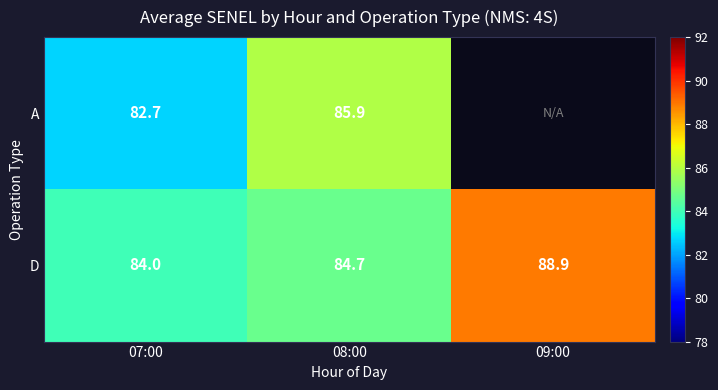

What is the difference between the D values at 07:00 and 08:00?

0.7